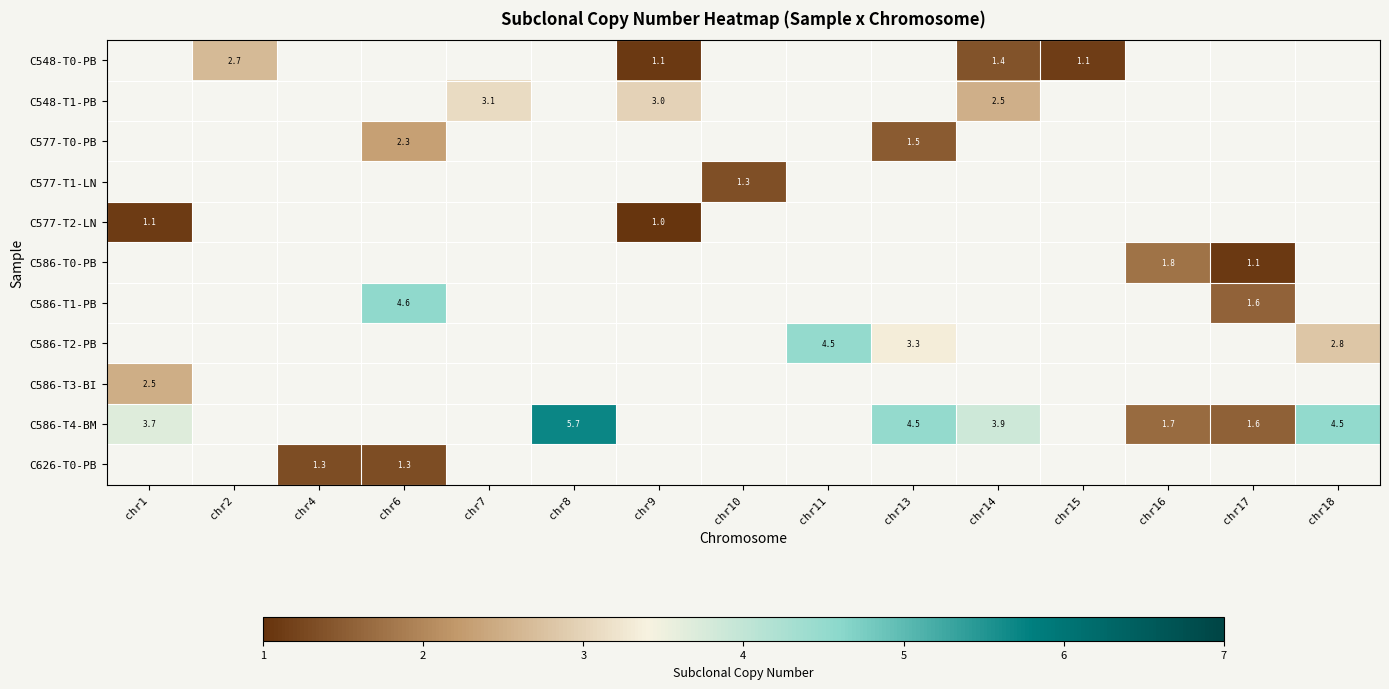

What is the maximum value shown in the chart?

5.7